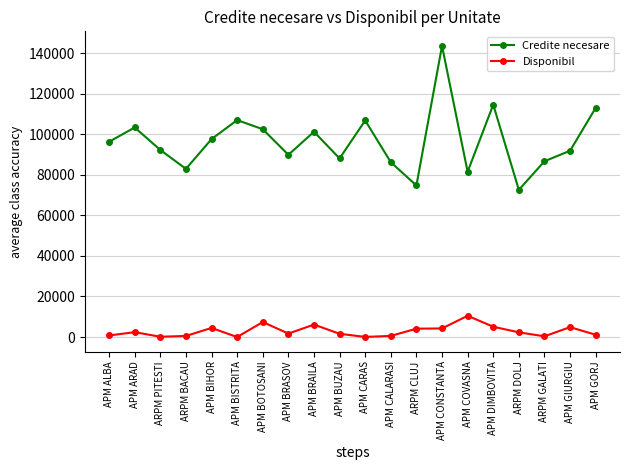

Is this an area chart (filled region under the line)?

No